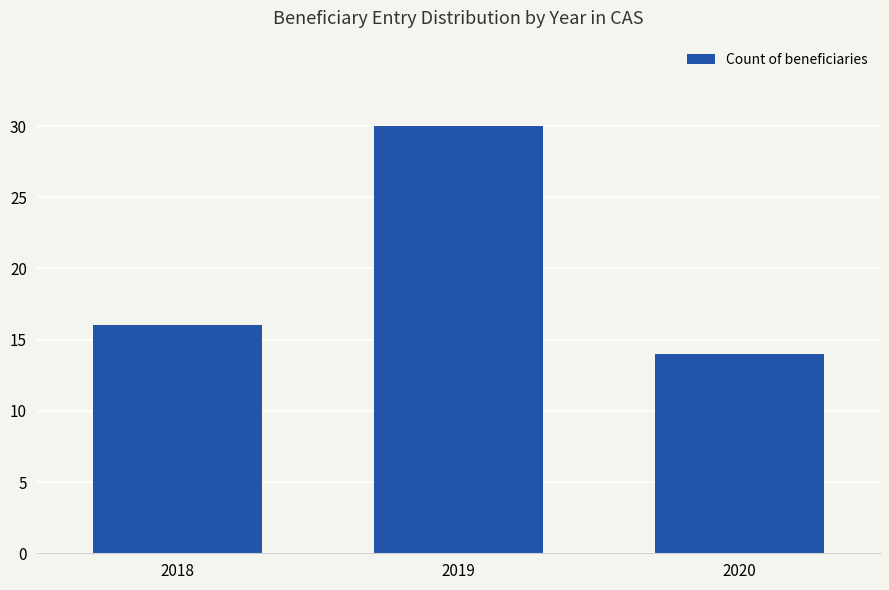

What is the approximate value at 2020?

14